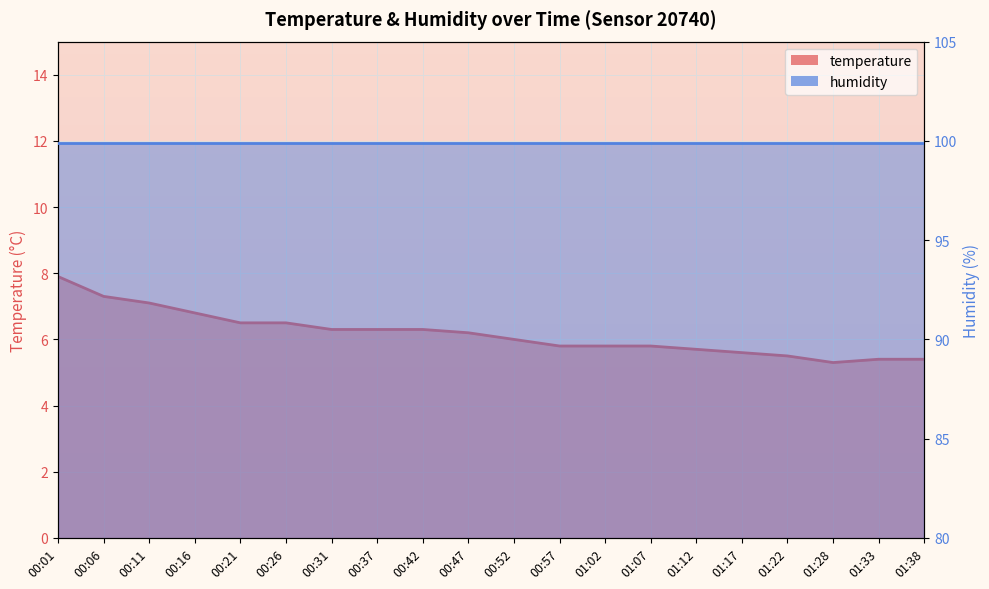

What is the greatest value displayed?

7.9